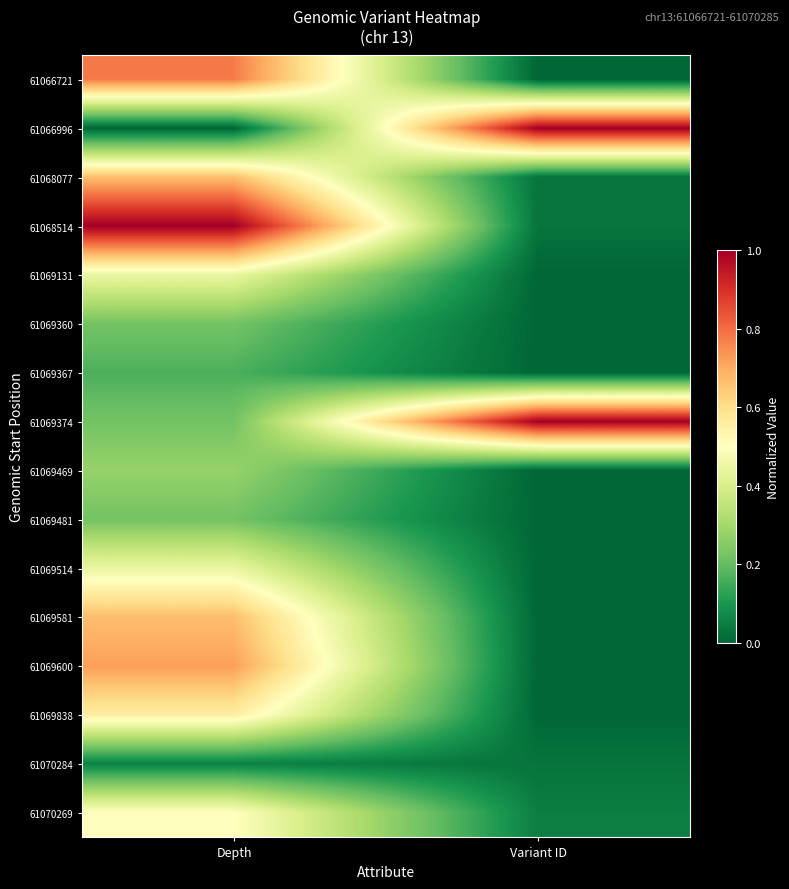

Reading left to right, list all the values displayed in this chart.

61066721: Depth=0.8	Variant ID=0.0
61066996: Depth=0.0	Variant ID=1.0
61068077: Depth=0.7	Variant ID=0.0
61068514: Depth=1.0	Variant ID=0.0
61069131: Depth=0.4	Variant ID=0.0
61069360: Depth=0.2	Variant ID=0.0
61069367: Depth=0.2	Variant ID=0.0
61069374: Depth=0.2	Variant ID=1.0
61069469: Depth=0.3	Variant ID=0.0
61069481: Depth=0.2	Variant ID=0.0
61069514: Depth=0.4	Variant ID=0.0
61069581: Depth=0.7	Variant ID=0.0
61069600: Depth=0.7	Variant ID=0.0
61069838: Depth=0.6	Variant ID=0.0
61070284: Depth=0.1	Variant ID=0.0
61070269: Depth=0.5	Variant ID=0.0